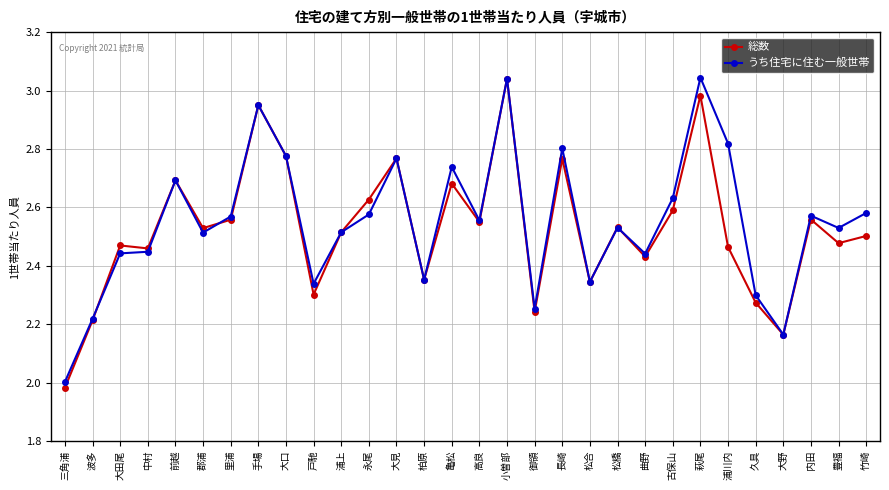

True or false: 総数 has a value of 2.5 at 大田尾.

True